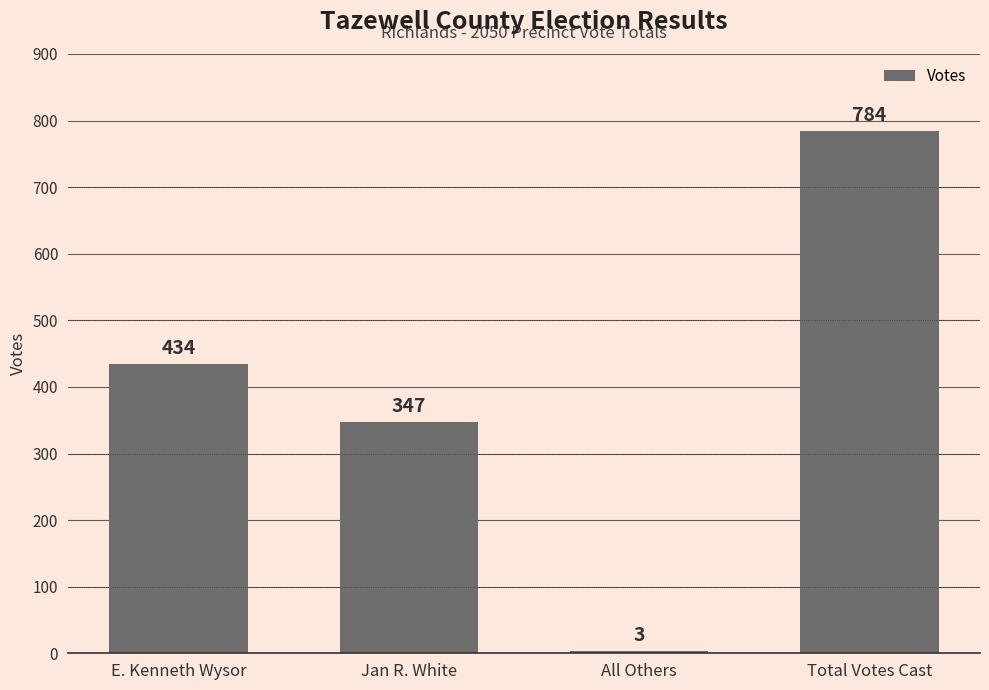

How many values are between 347 and 784?

3